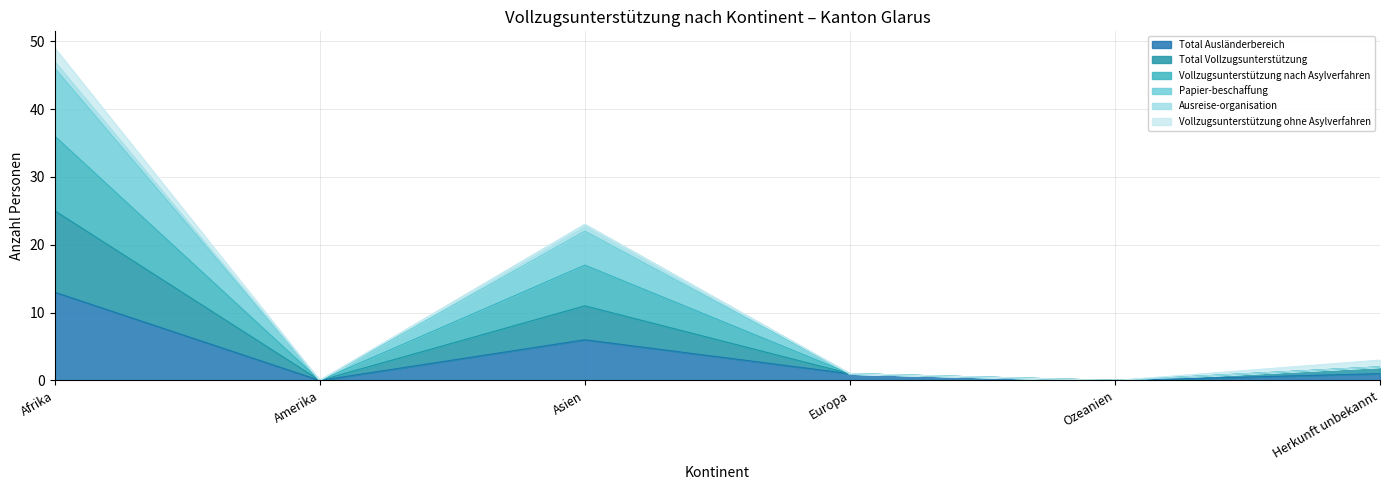

What are all the series names shown in the legend?

Total Ausländerbereich, Total Vollzugsunterstützung, Vollzugsunterstützung nach Asylverfahren, Papier-beschaffung, Ausreise-organisation, Vollzugsunterstützung ohne Asylverfahren